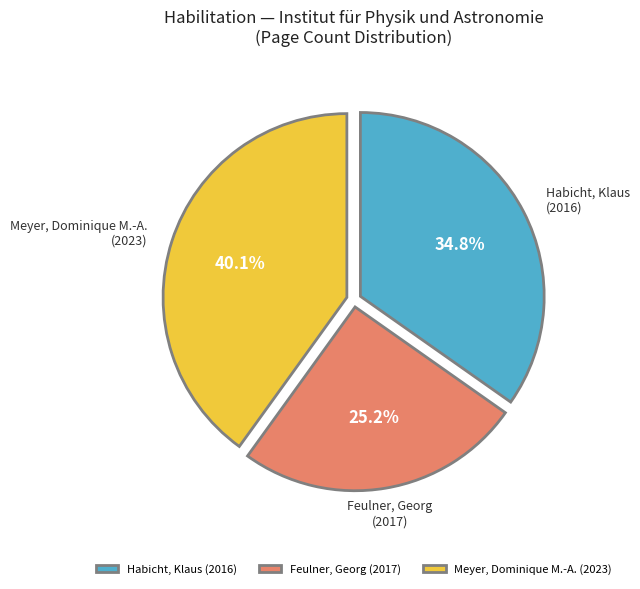

How many segments does this pie chart have?

3